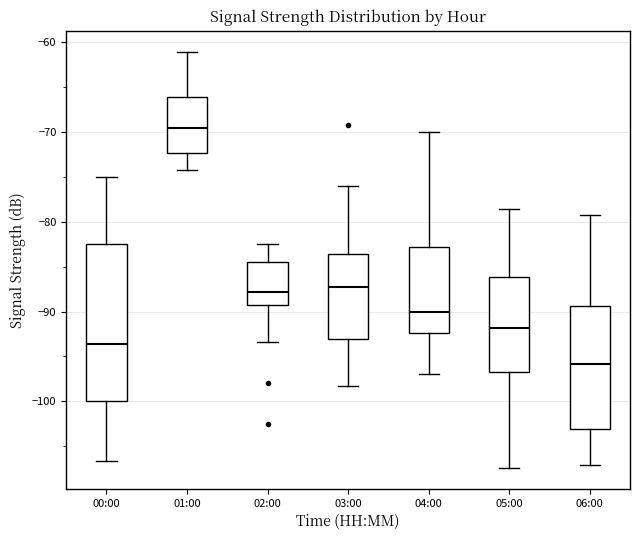

Which box's median line is the lowest?

06:00